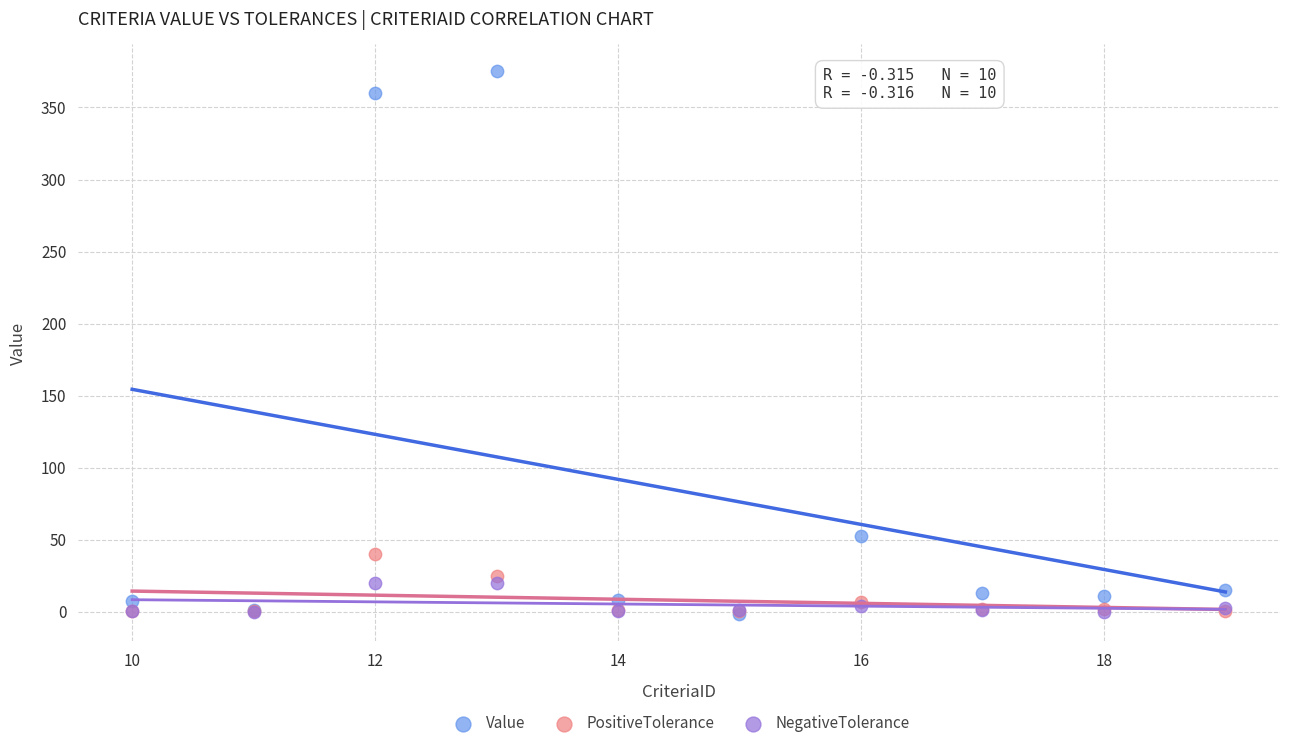

What are all the series names shown in the legend?

Value, PositiveTolerance, NegativeTolerance